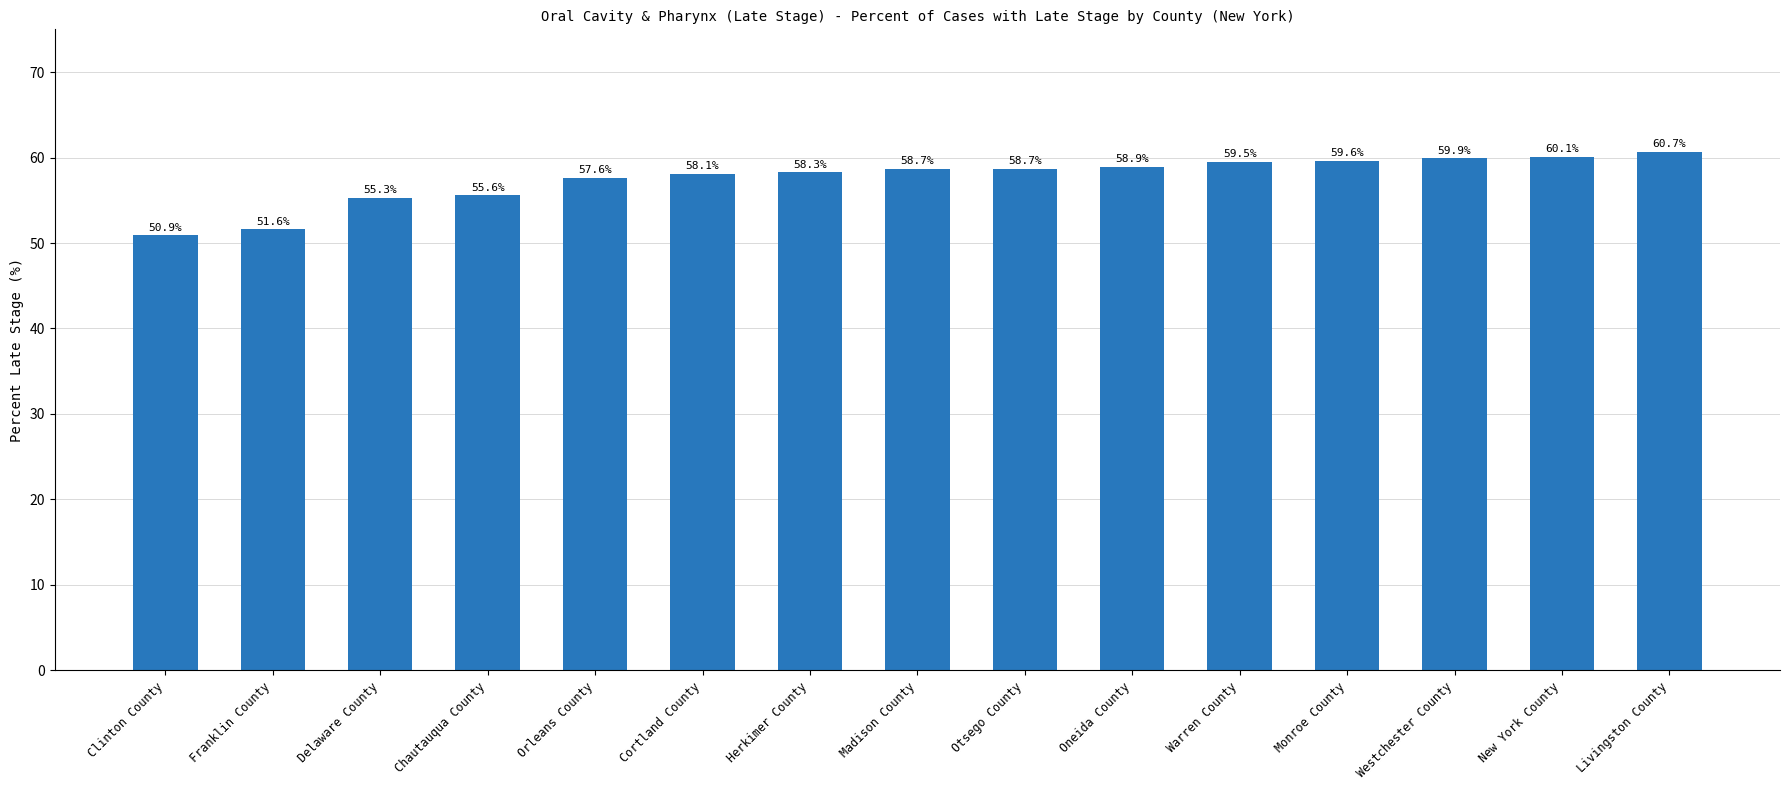

Which category has the highest value across all series?

Livingston County